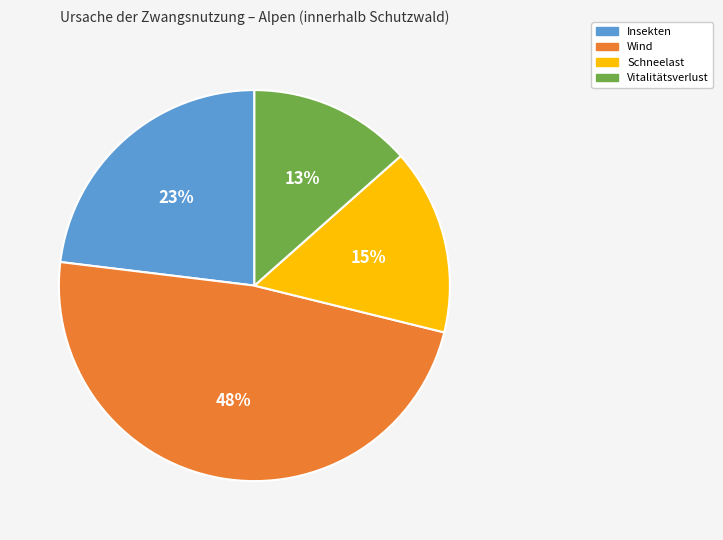

What is the smallest slice in the pie chart?

Vitalitätsverlust